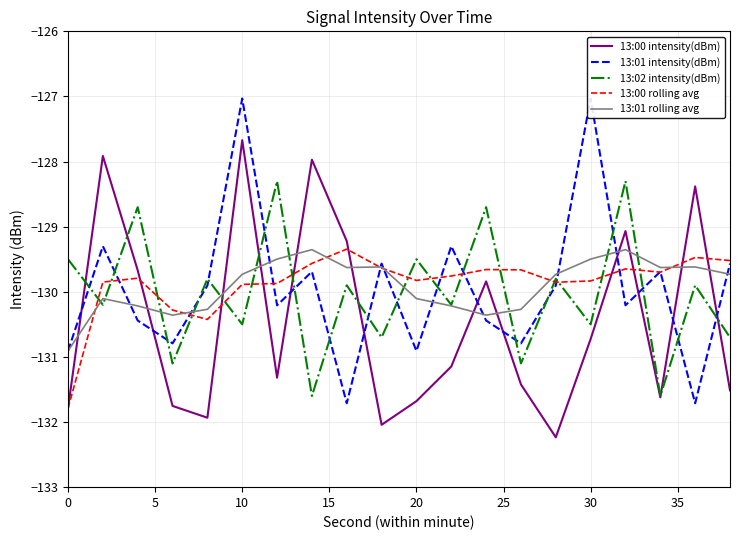

How many lines are shown in the chart?

5